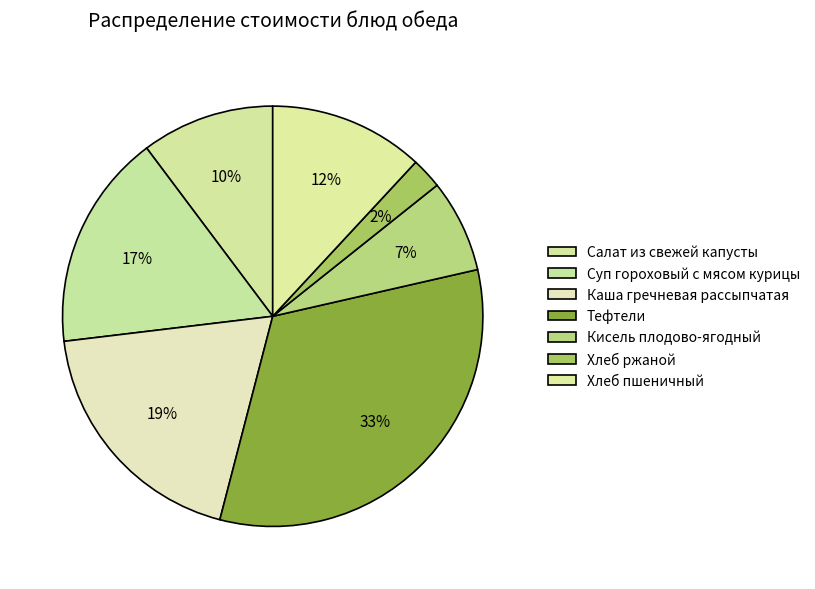

What is the change in value from Салат из свежей капусты to Суп гороховый с мясом курицы?

+2.7